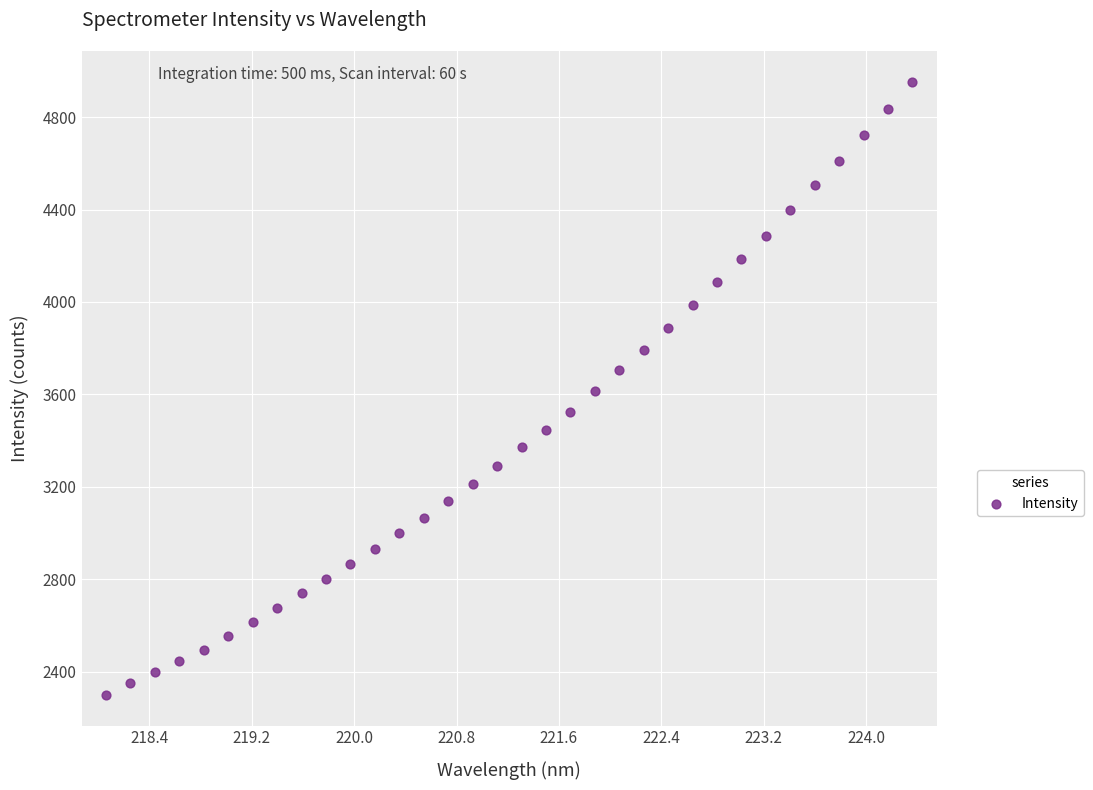

What is the range of X values (max minus min)?

6.3